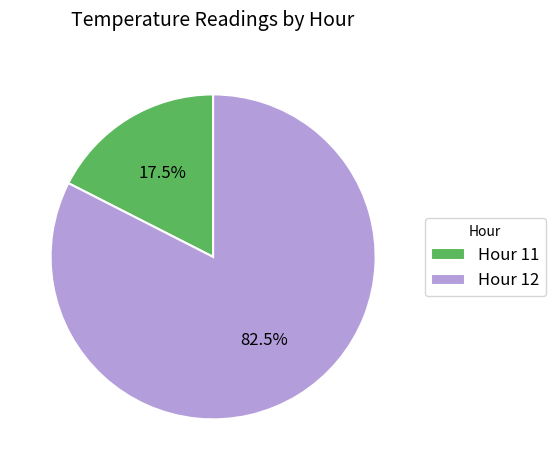

How many slices are in this pie chart?

2